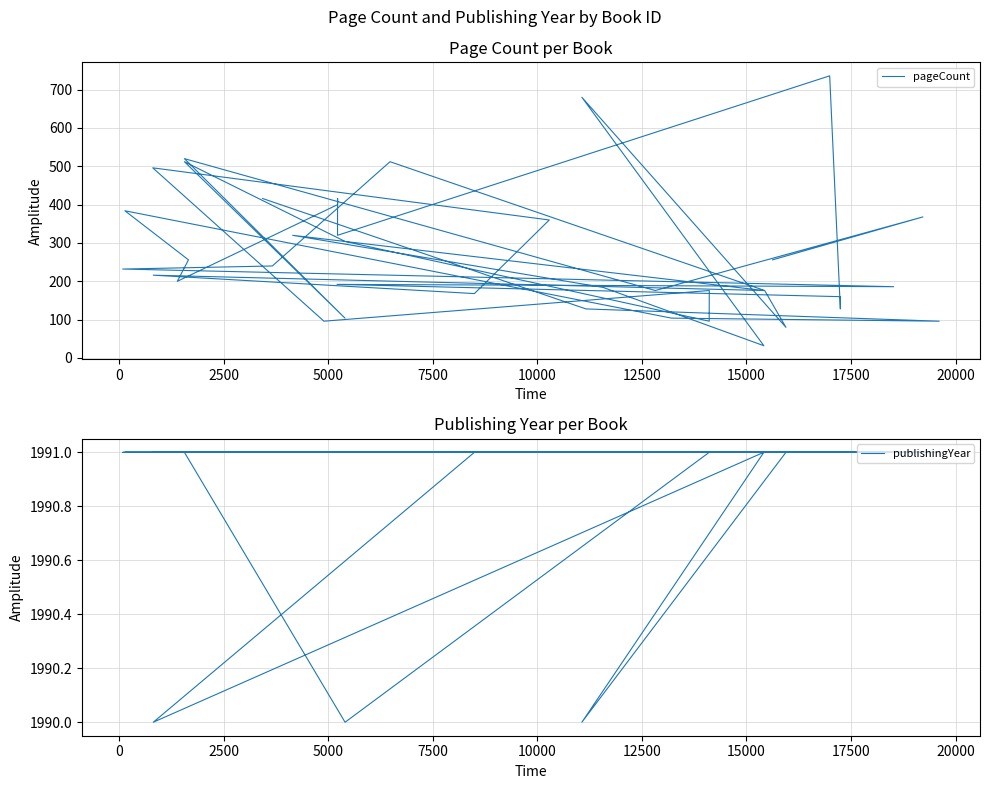

True or false: pageCount and publishingYear intersect in this chart.

False